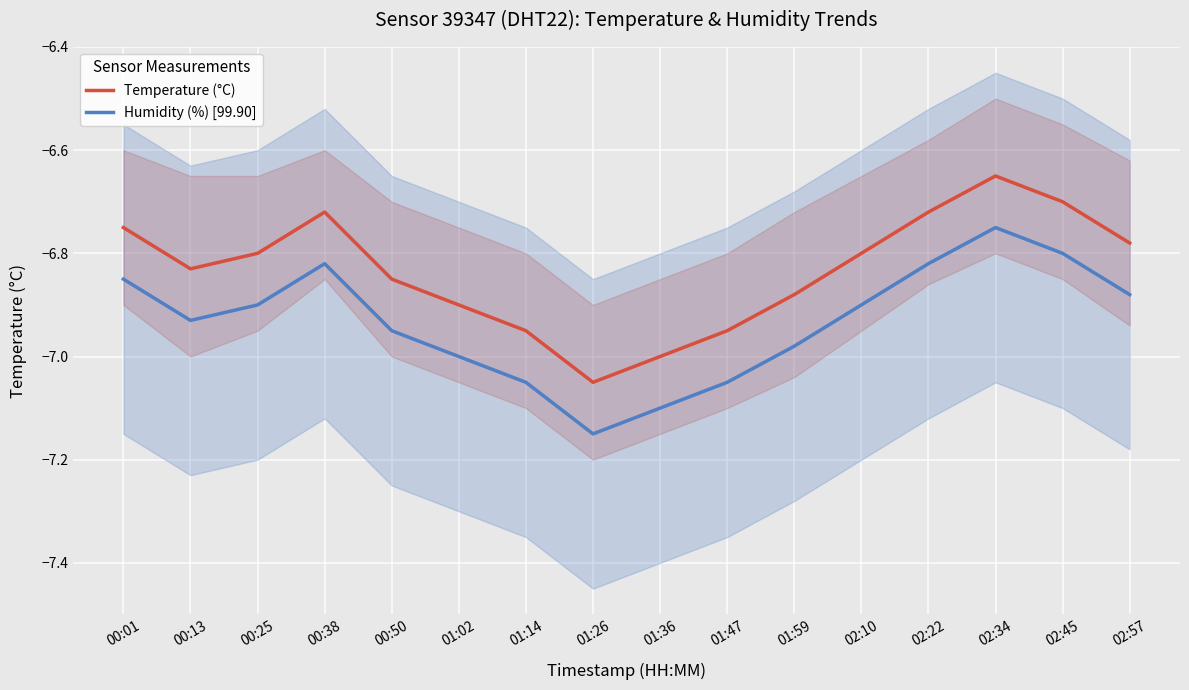

True or false: Temperature (°C) and Humidity (%) [99.90] intersect in this chart.

False